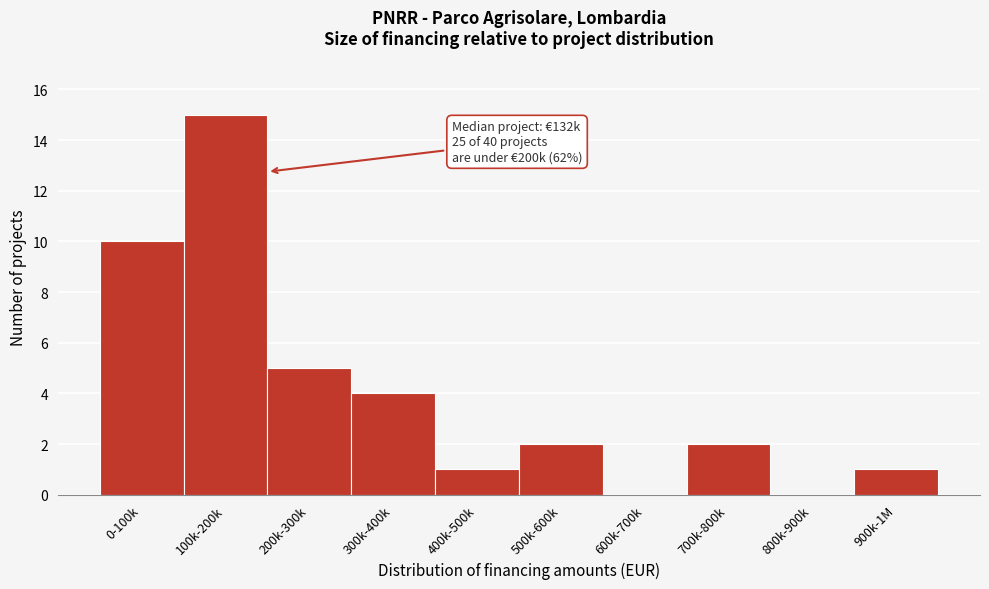

Reading left to right, transcribe all the data shown in this chart.

0-100k=10	100k-200k=15	200k-300k=5	300k-400k=4	400k-500k=1	500k-600k=2	600k-700k=0	700k-800k=2	800k-900k=0	900k-1M=1